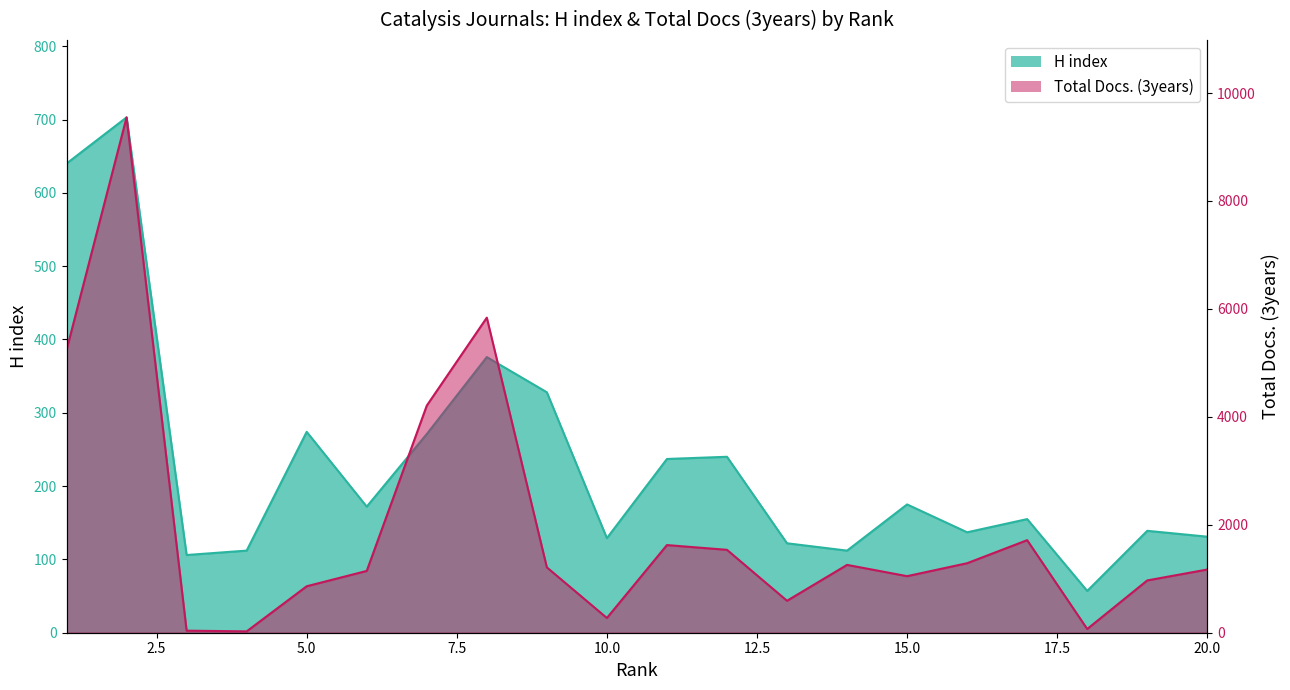

What is the value of the H index point at the 16th from the left?

137